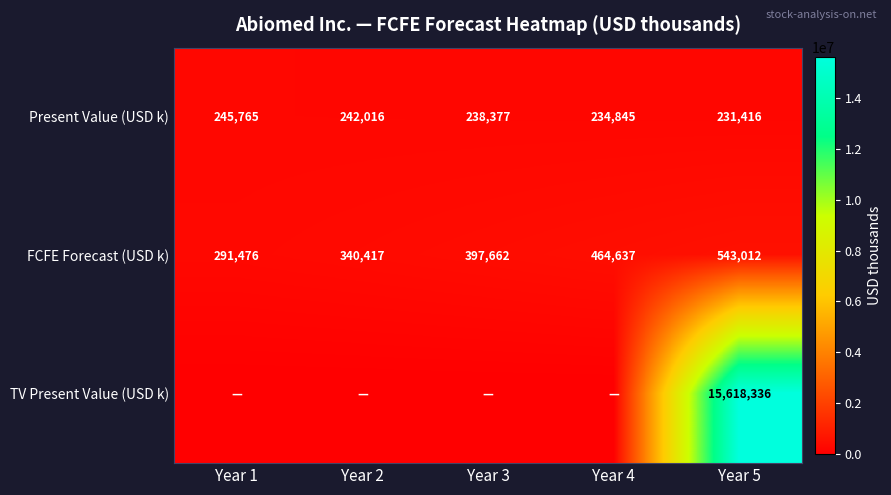

What is the difference between the Present Value (USD k) values at Year 3 and Year 2?

3639